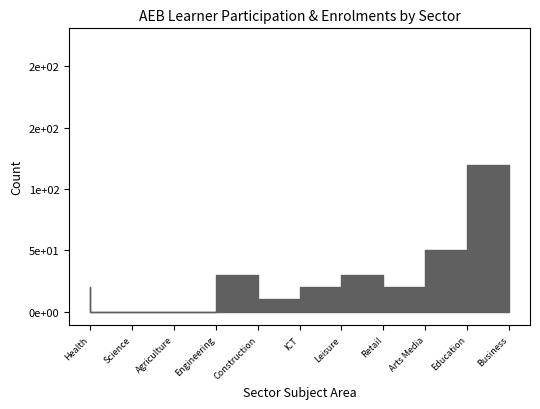

How many interior local valleys does the Adult Skills Learner Participation series have?

2